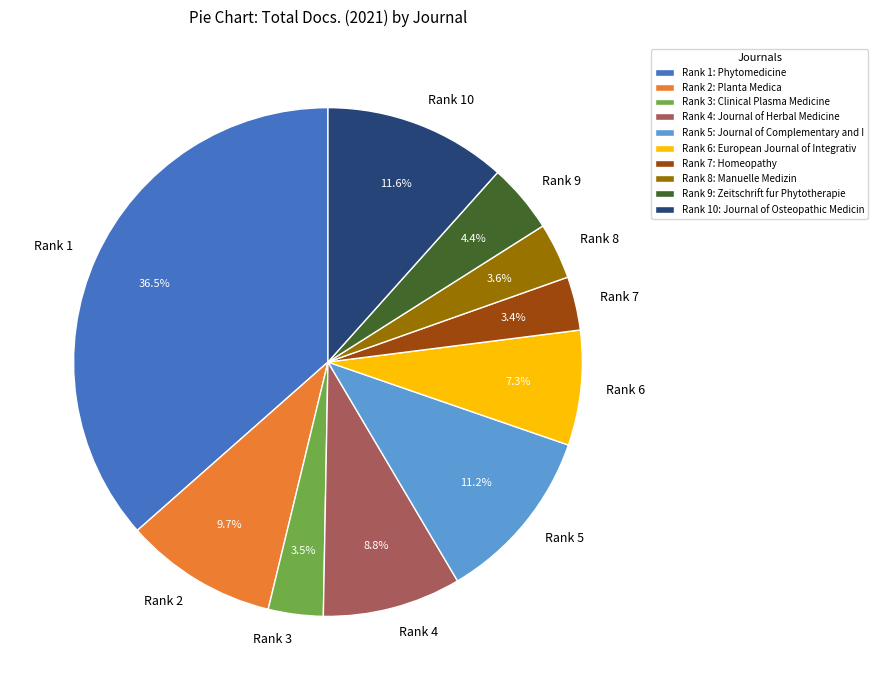

Which has a higher value, Rank 1 or Rank 4?

Rank 1